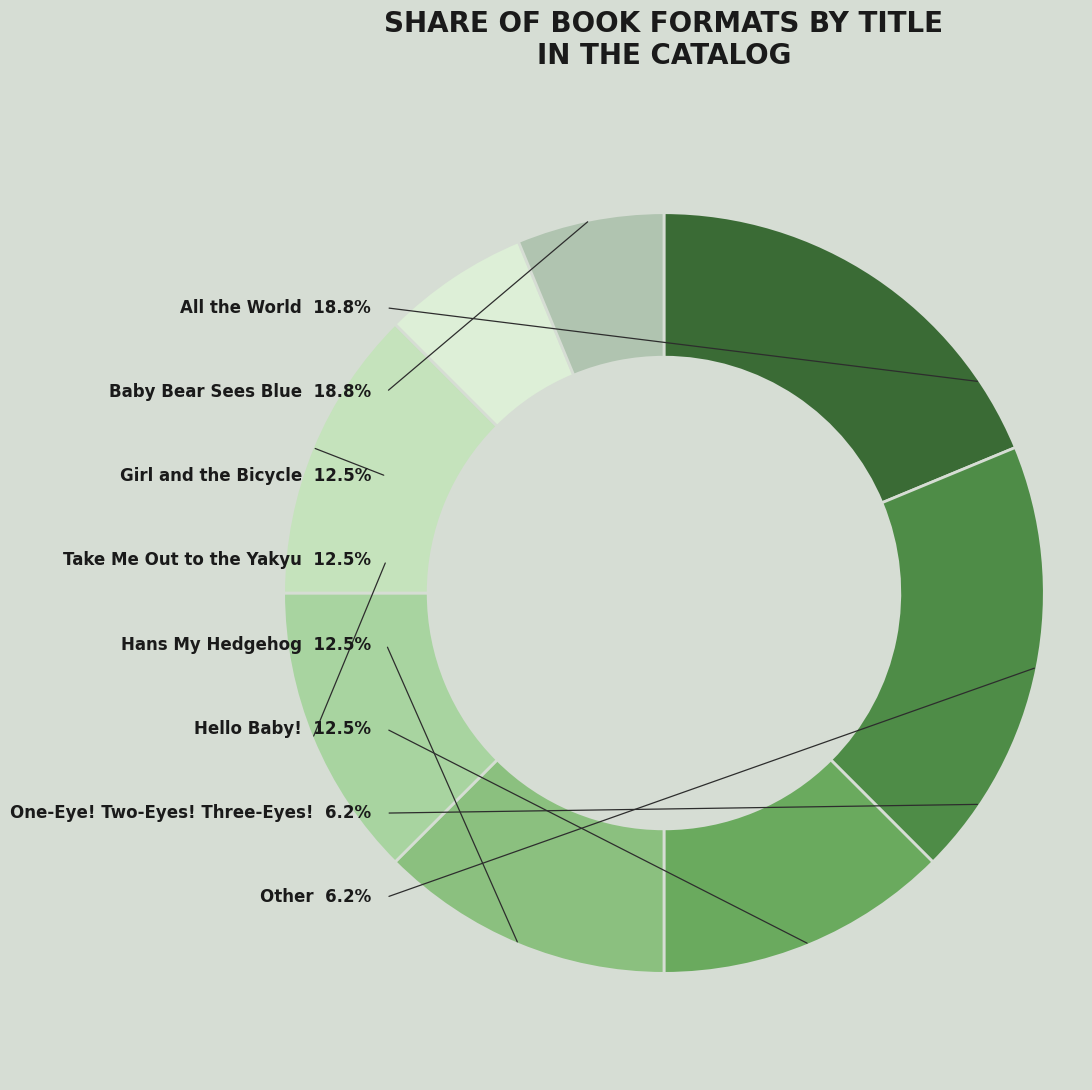

To the nearest percent, what is the combined percentage of Girl and the Bicycle and Take Me Out to the Yakyu?

25%